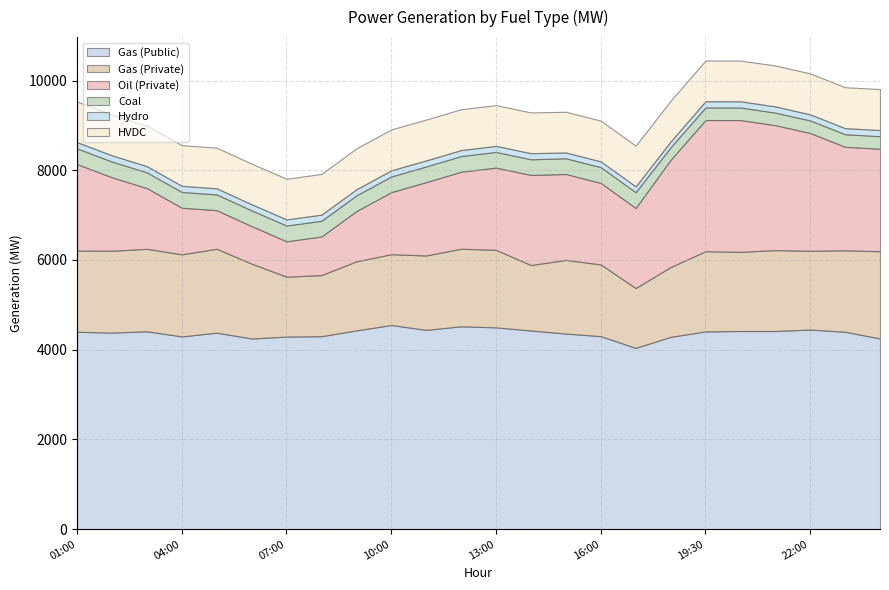

Which series has the largest total across all categories?

Gas (Public)